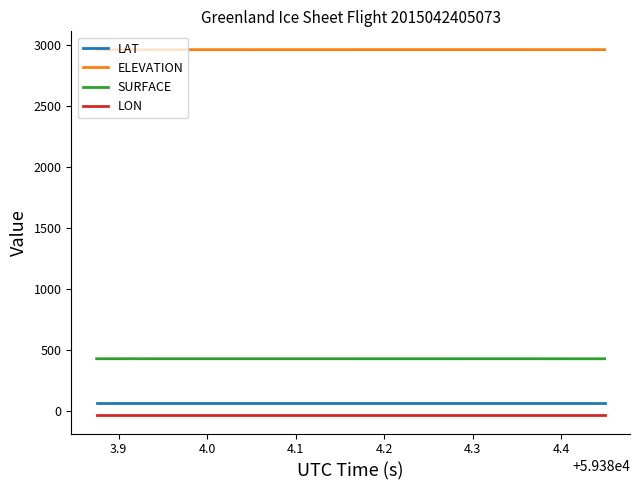

Which series has the largest total across all categories?

ELEVATION